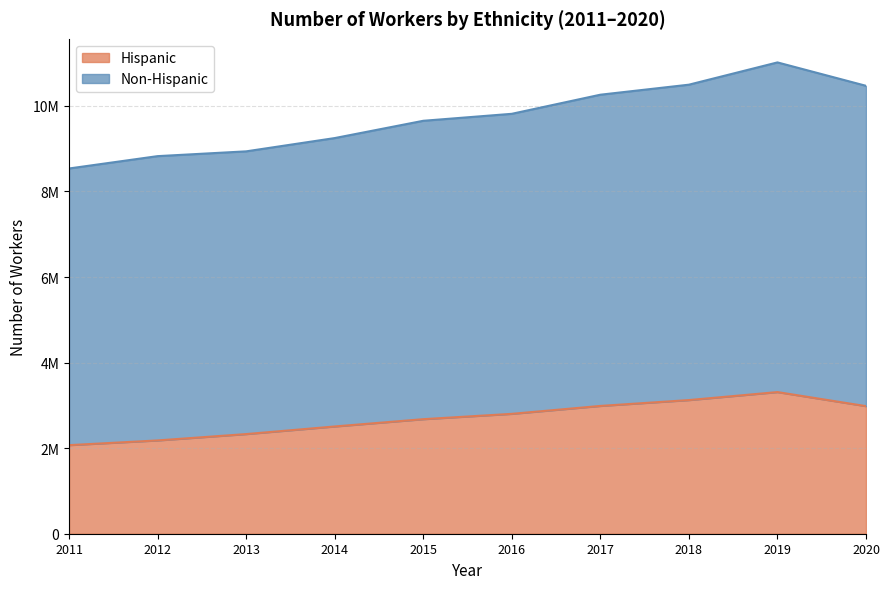

What is the value of the Non-Hispanic point at the 5th from the left?

9651400